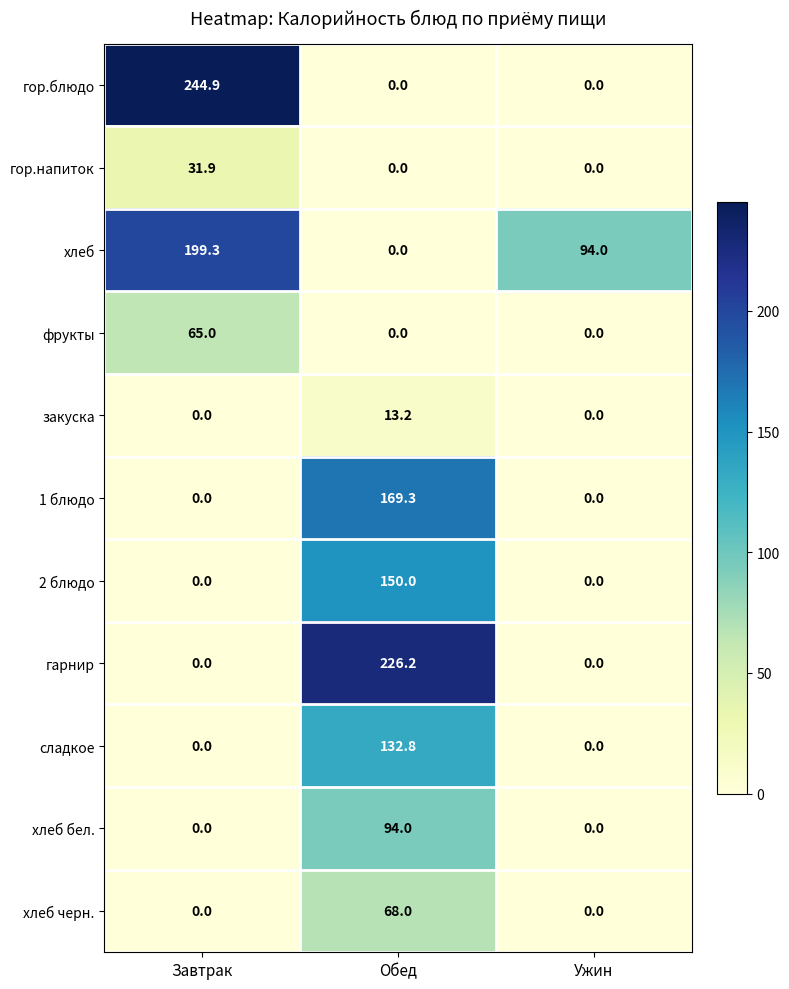

What is the sum of all 2 блюдо values?

150.0